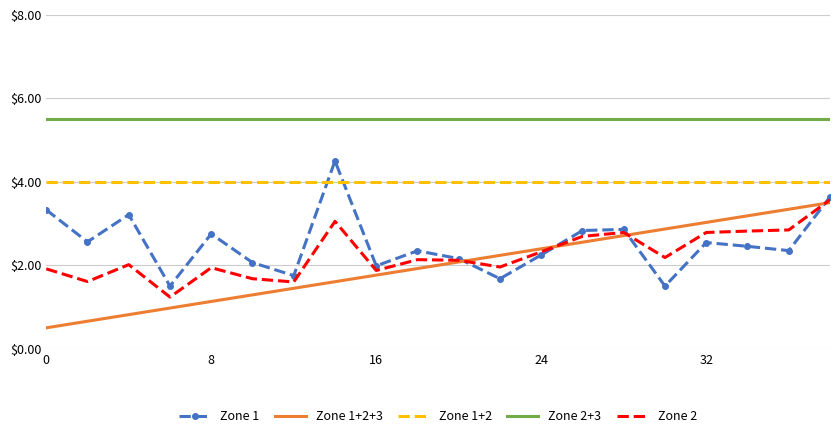

Which series has the largest total across all categories?

Zone 2+3